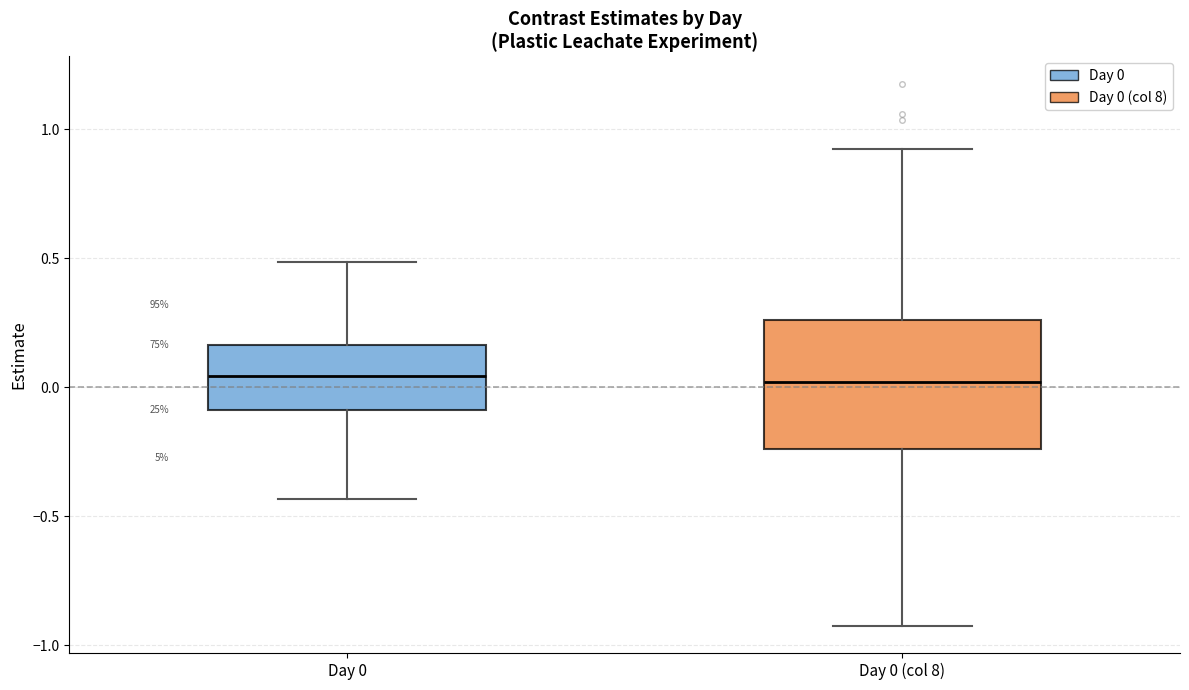

Comparing the boxes themselves (not the whiskers), which one is the tallest?

Day 0 (col 8)